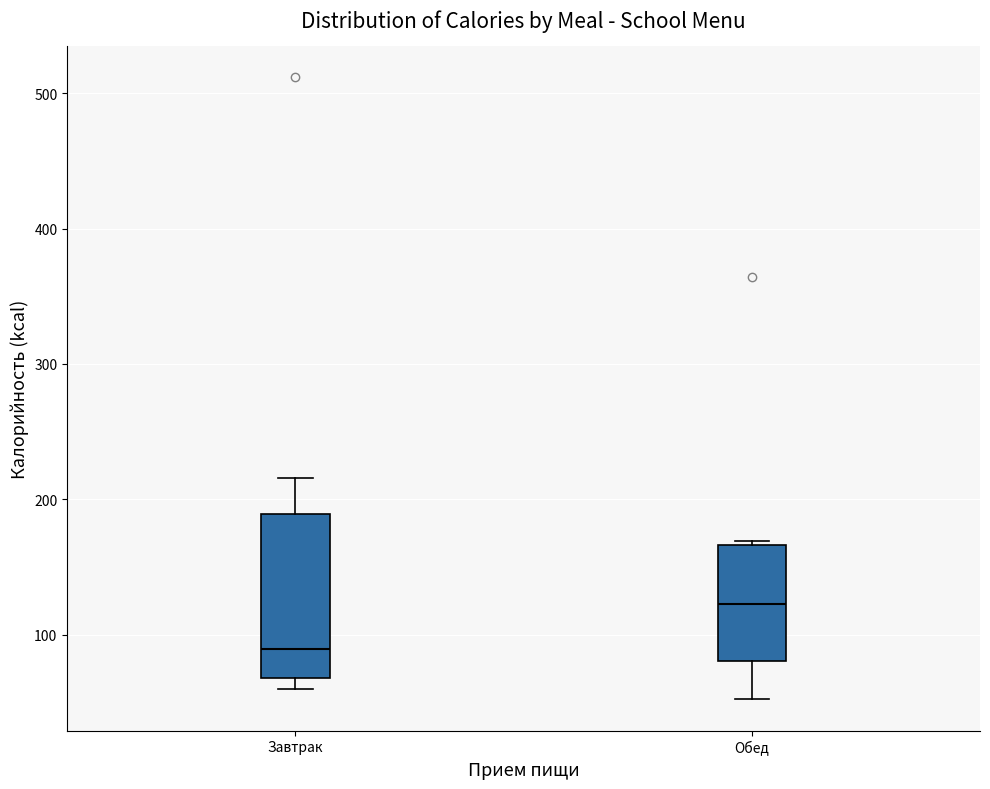

Which box's median line is the lowest?

Завтрак